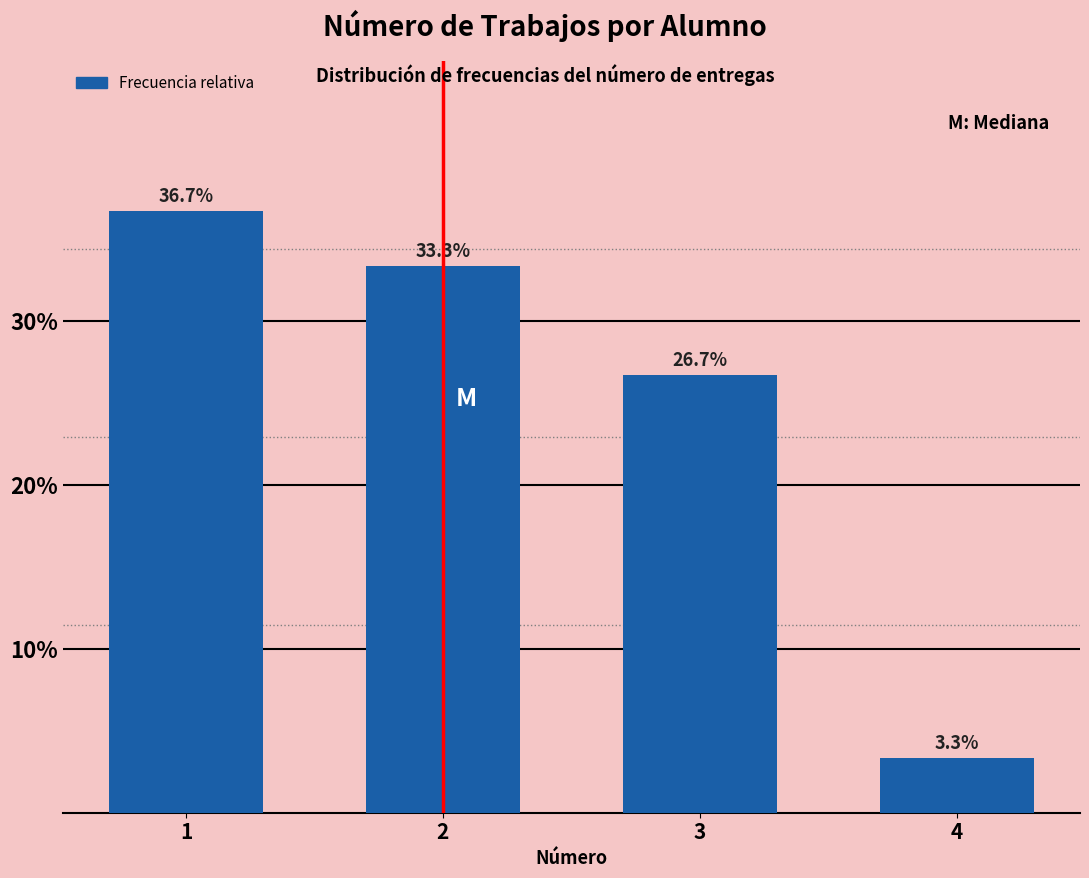

Reading left to right, list all the values displayed in this chart.

1=36.7	2=33.3	3=26.7	4=3.3